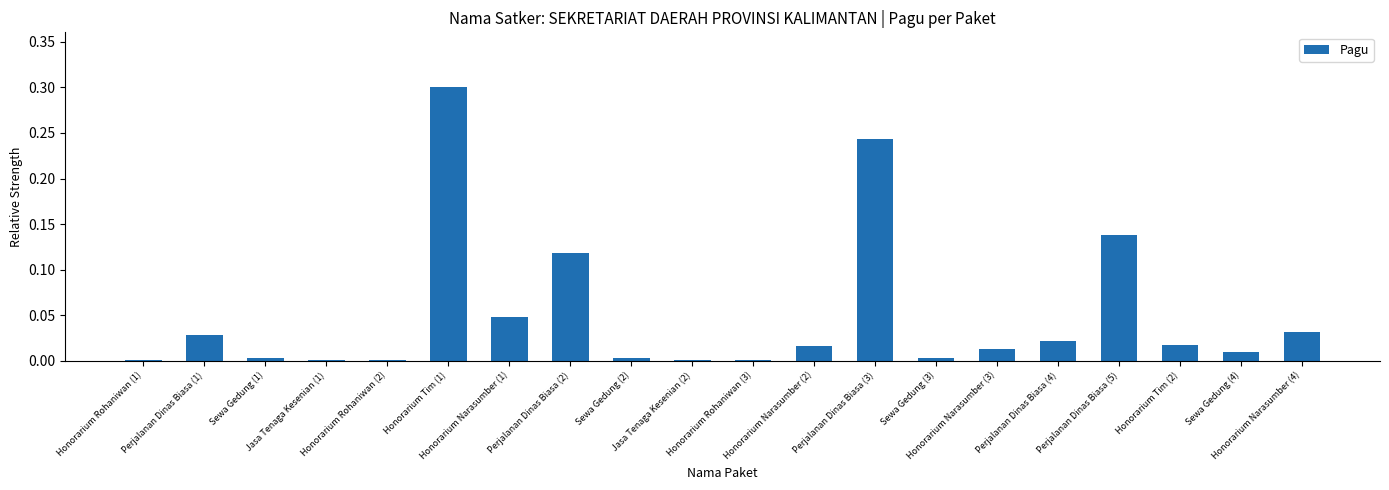

What is the sum of all values?

1.0